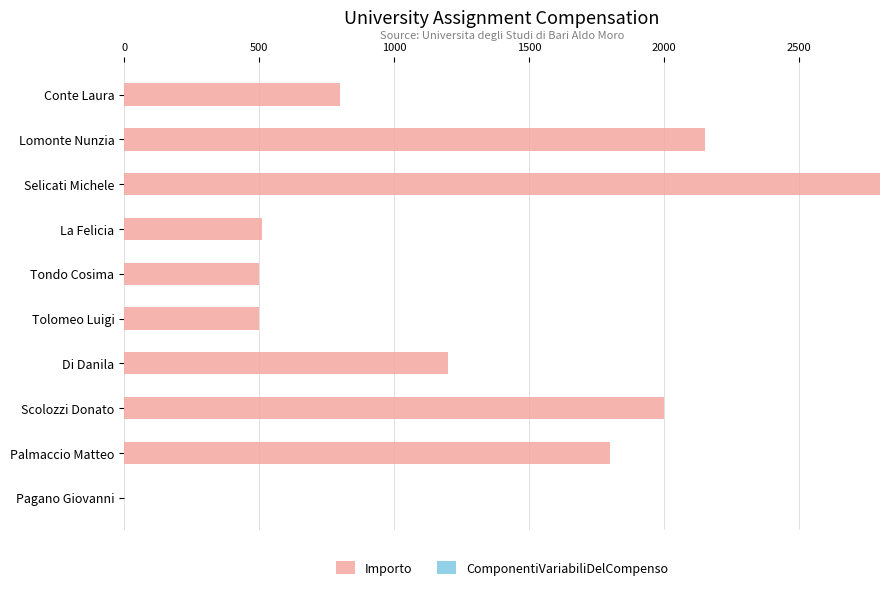

What is the sum of the values at Conte Laura and Tolomeo Luigi?

1300